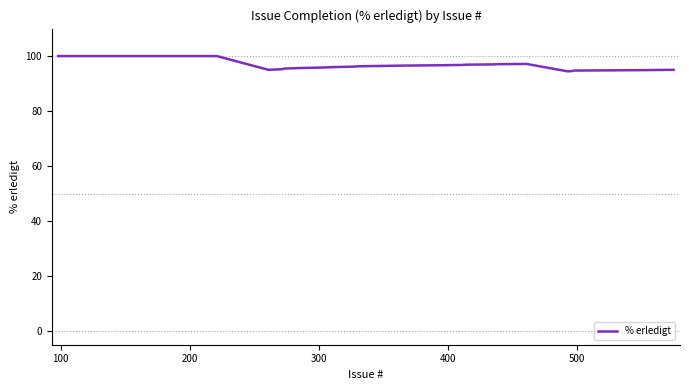

What is the difference between the maximum and minimum values?

5.6